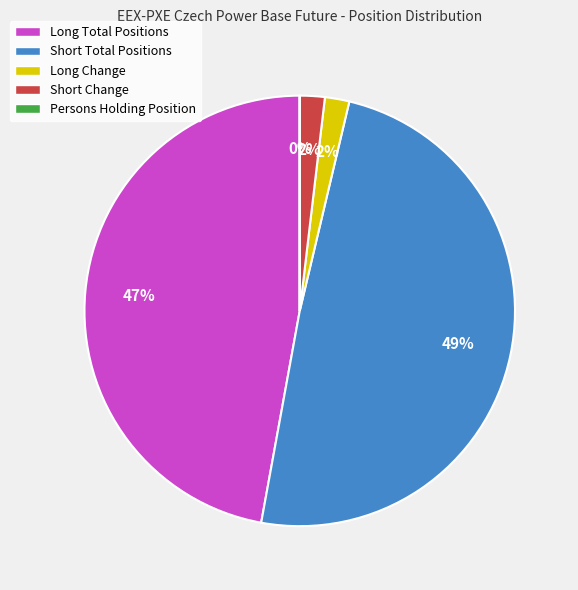

What is the largest slice in the pie chart?

Short Total Positions